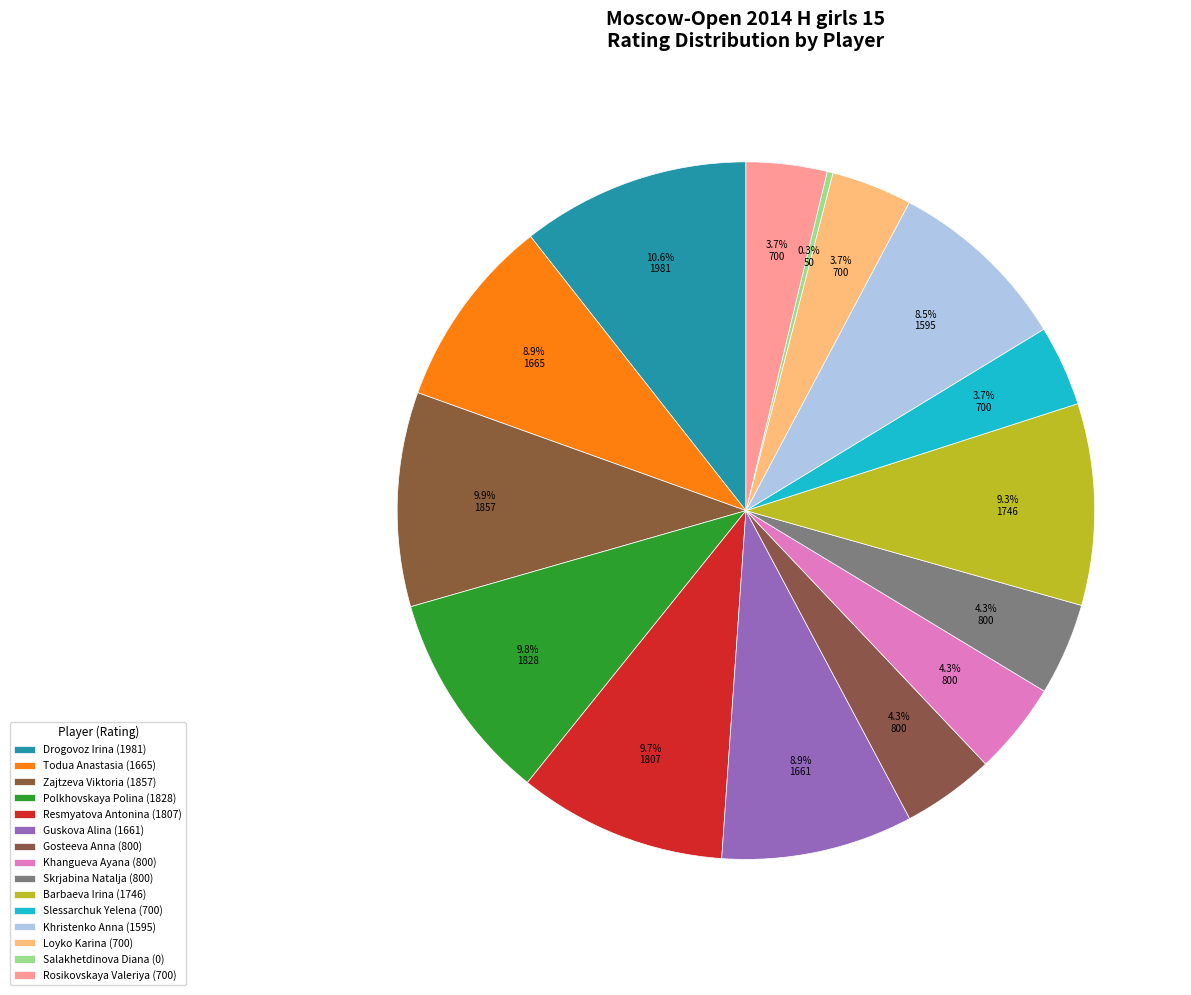

How many slices are in this pie chart?

15